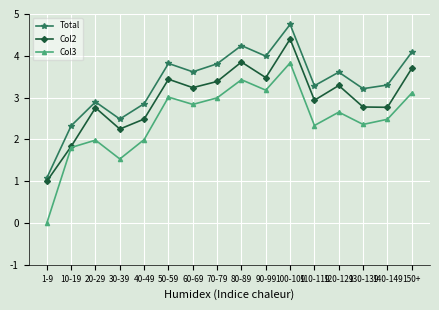

True or false: Col3 has a value of 1.8 at 10-19.

True